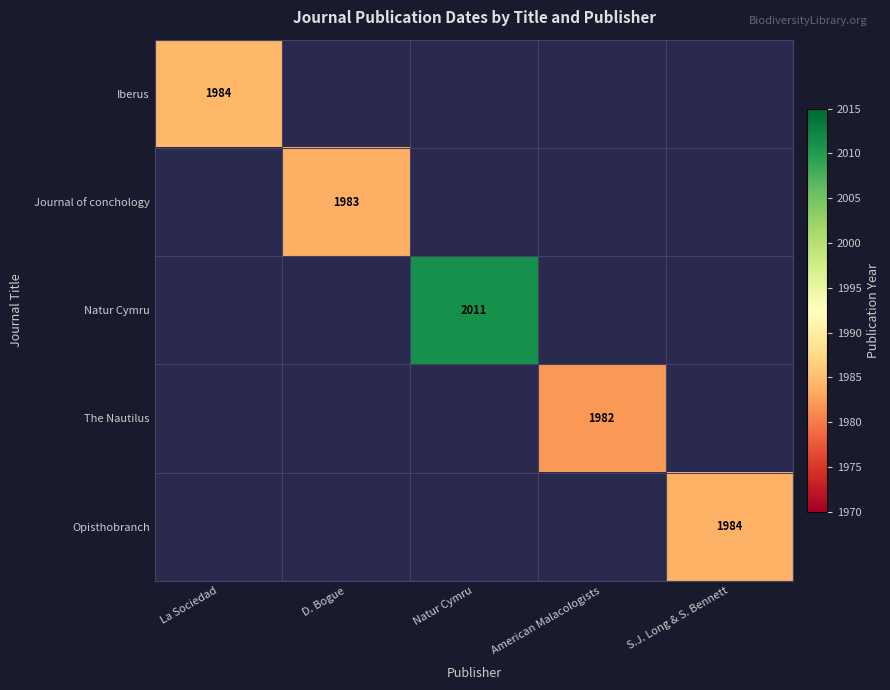

True or false: The Nautilus has a value of 1982 at American Malacologists.

True